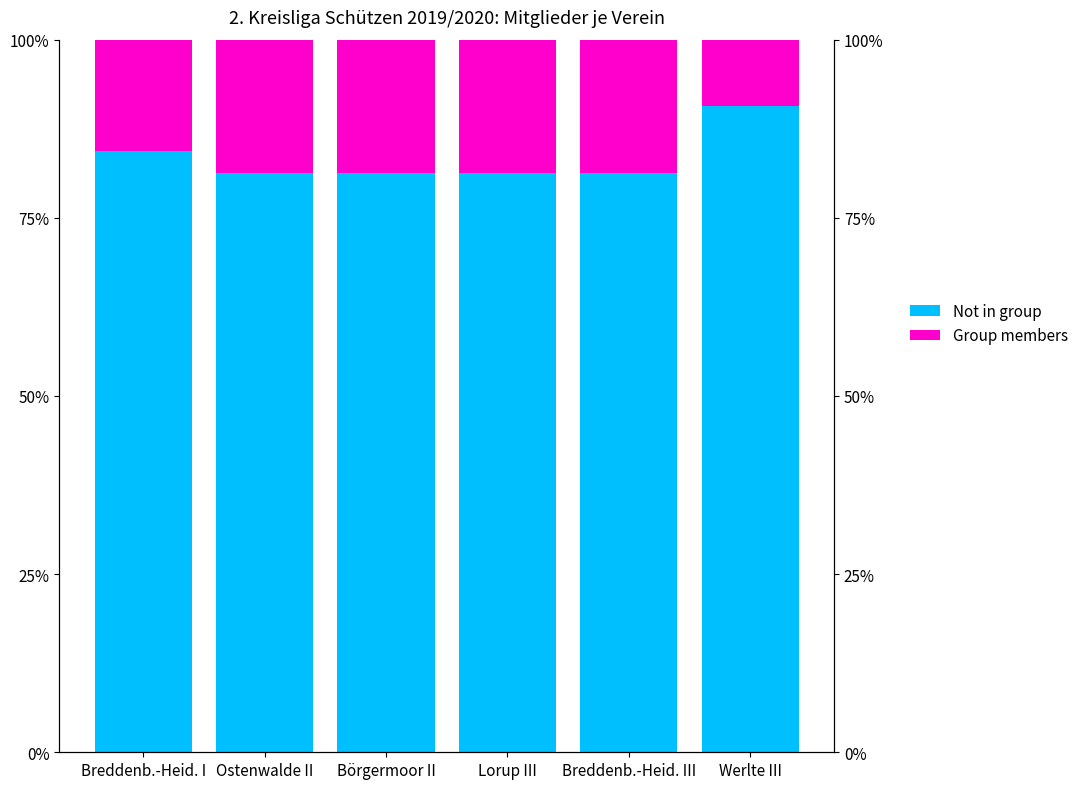

What is the sum of all Group members values?

1.0